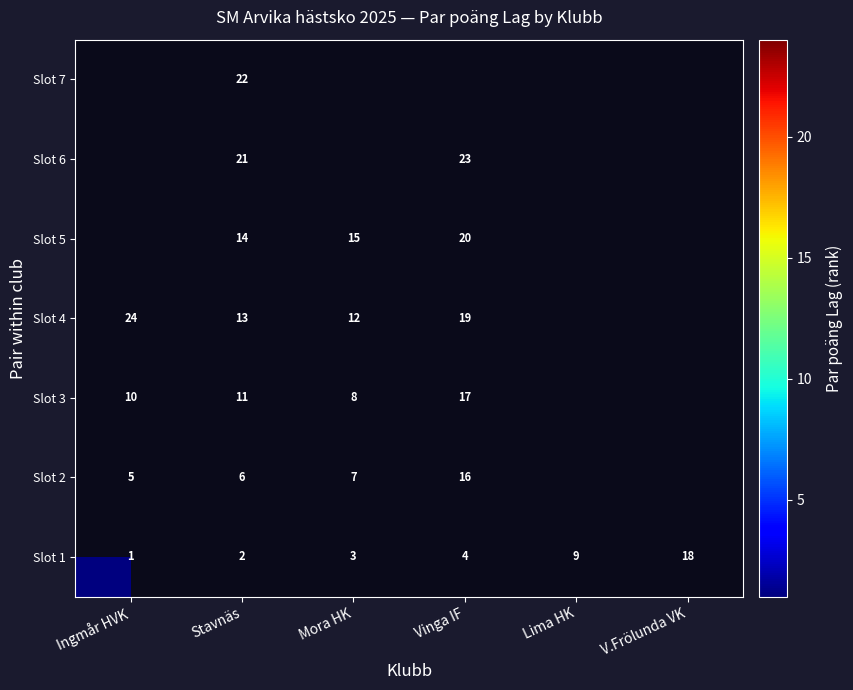

What is the total value across all series at Mora HK?

45